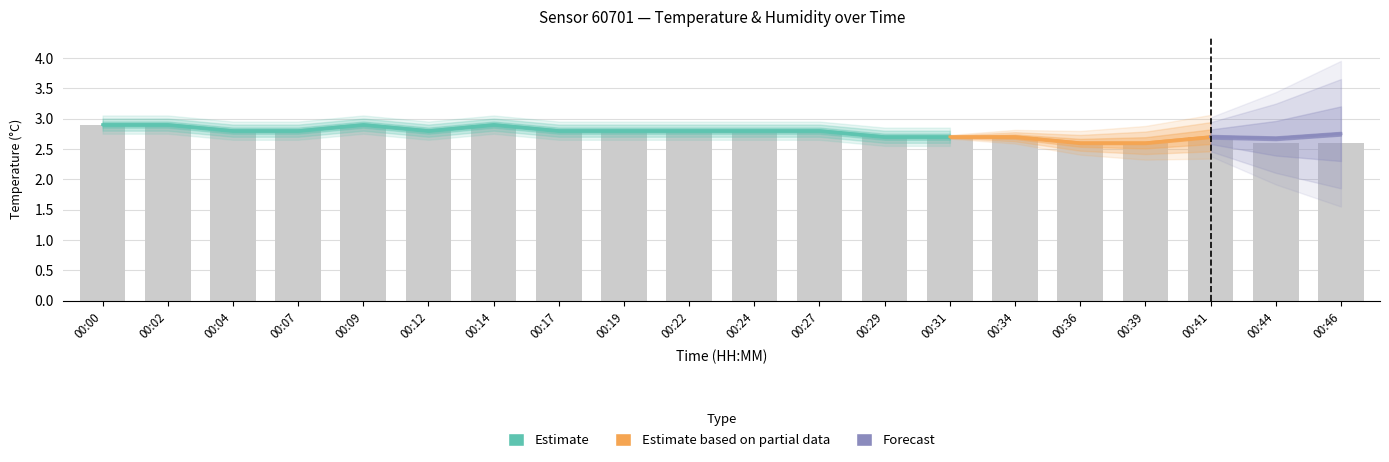

What is the value of the 2nd bar from the left?

2.9